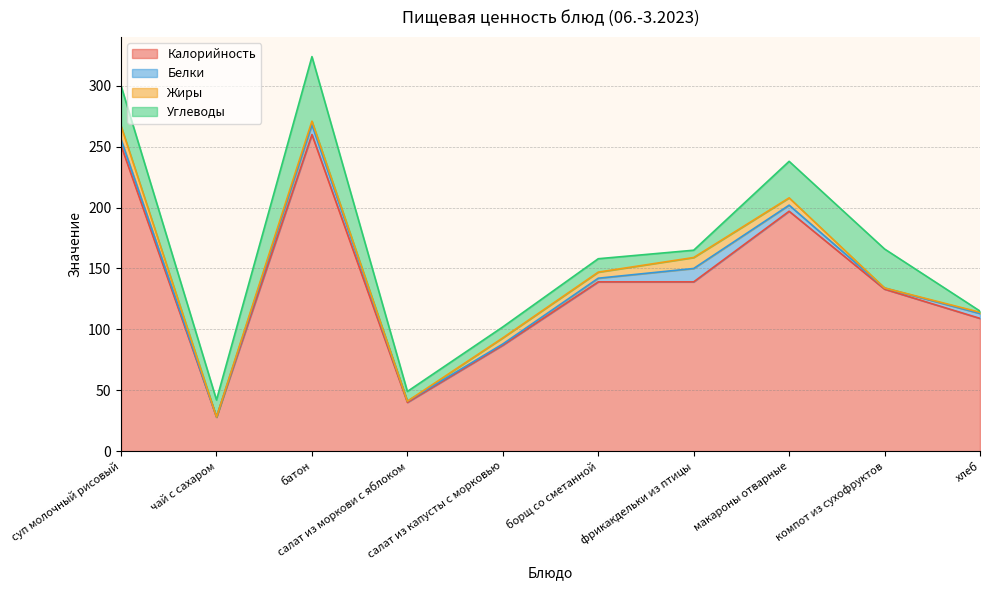

List the series in order of their peak value, lowest first.

Белки, Жиры, Углеводы, Калорийность